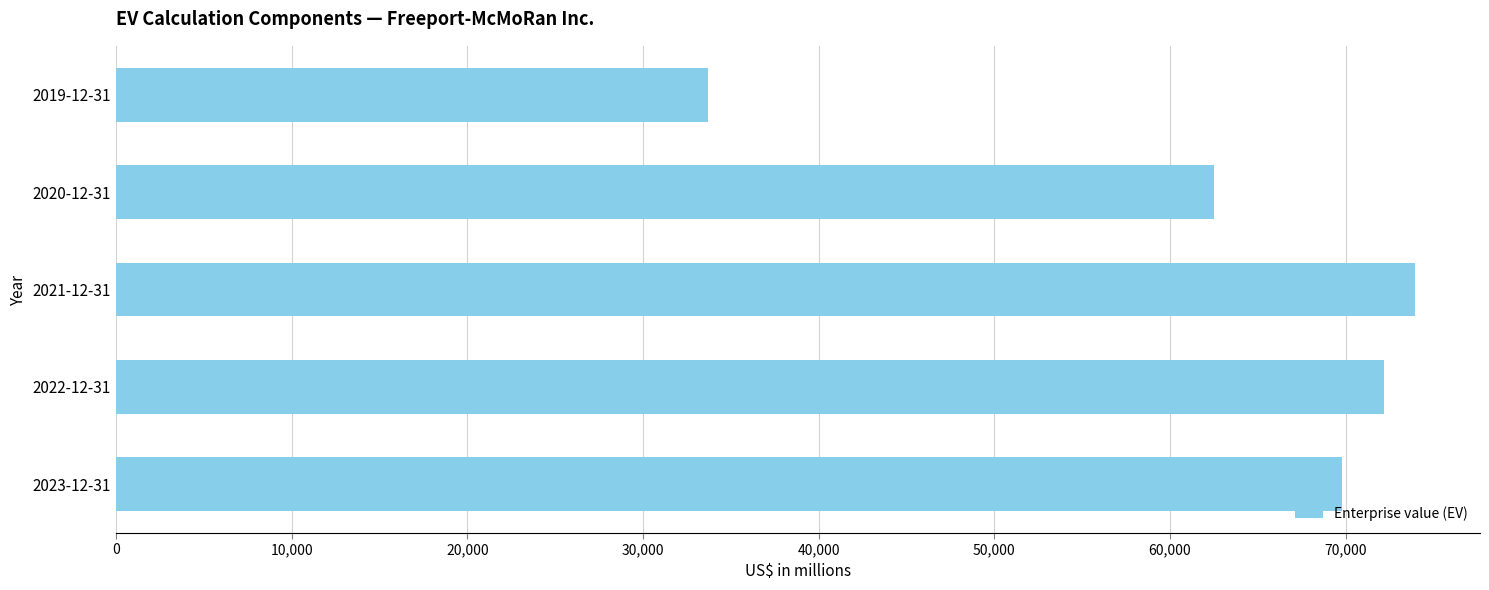

Which has a higher value, 2019-12-31 or 2023-12-31?

2023-12-31